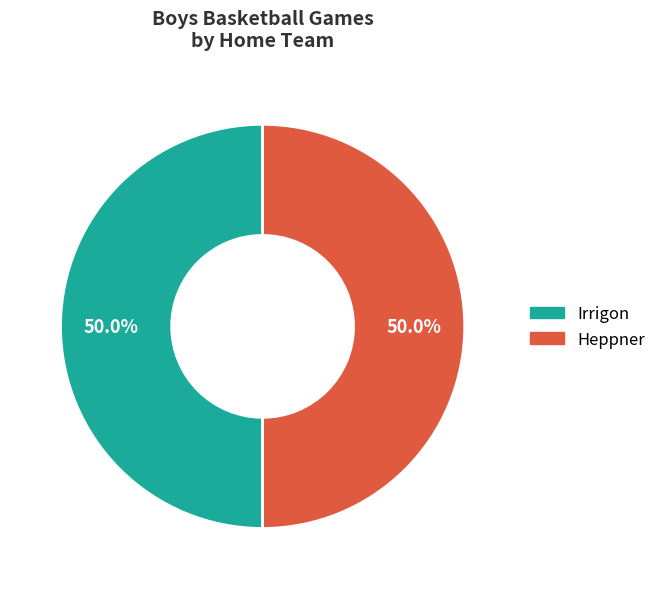

Is the sum of Irrigon and Heppner greater than half?

Yes